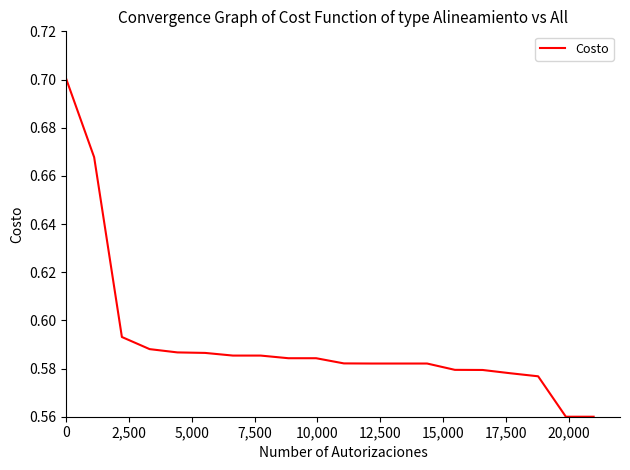

What is the sum of all values?

11.8